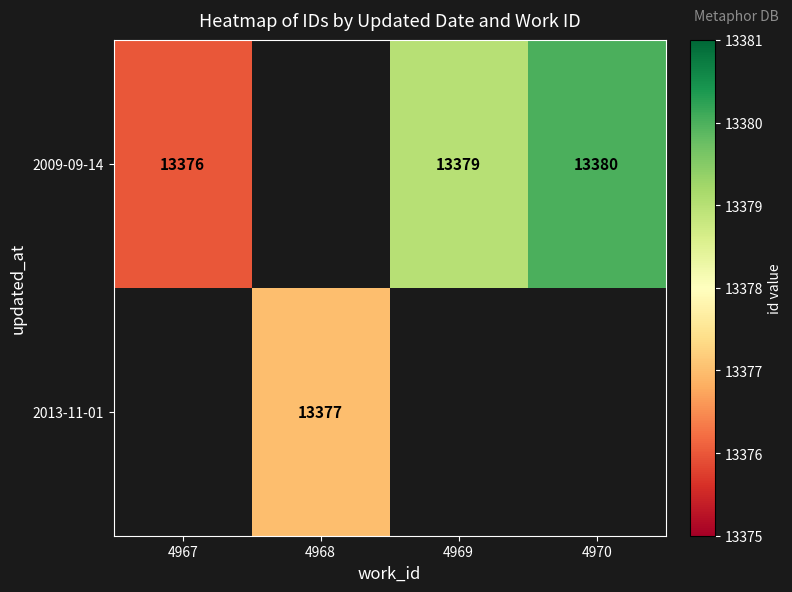

The 2009-09-14 series shows 5357 at 4967. True or false?

False